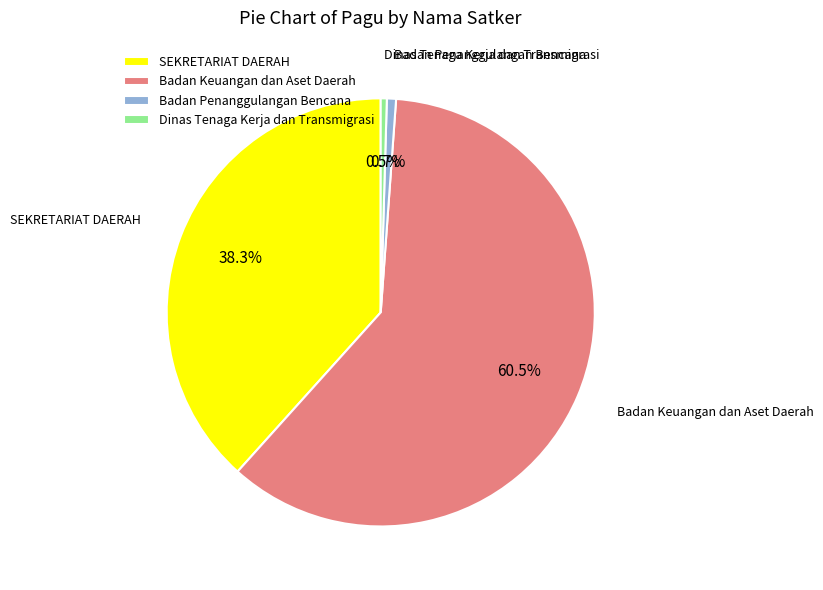

To the nearest percent, what is the average slice percentage?

25%